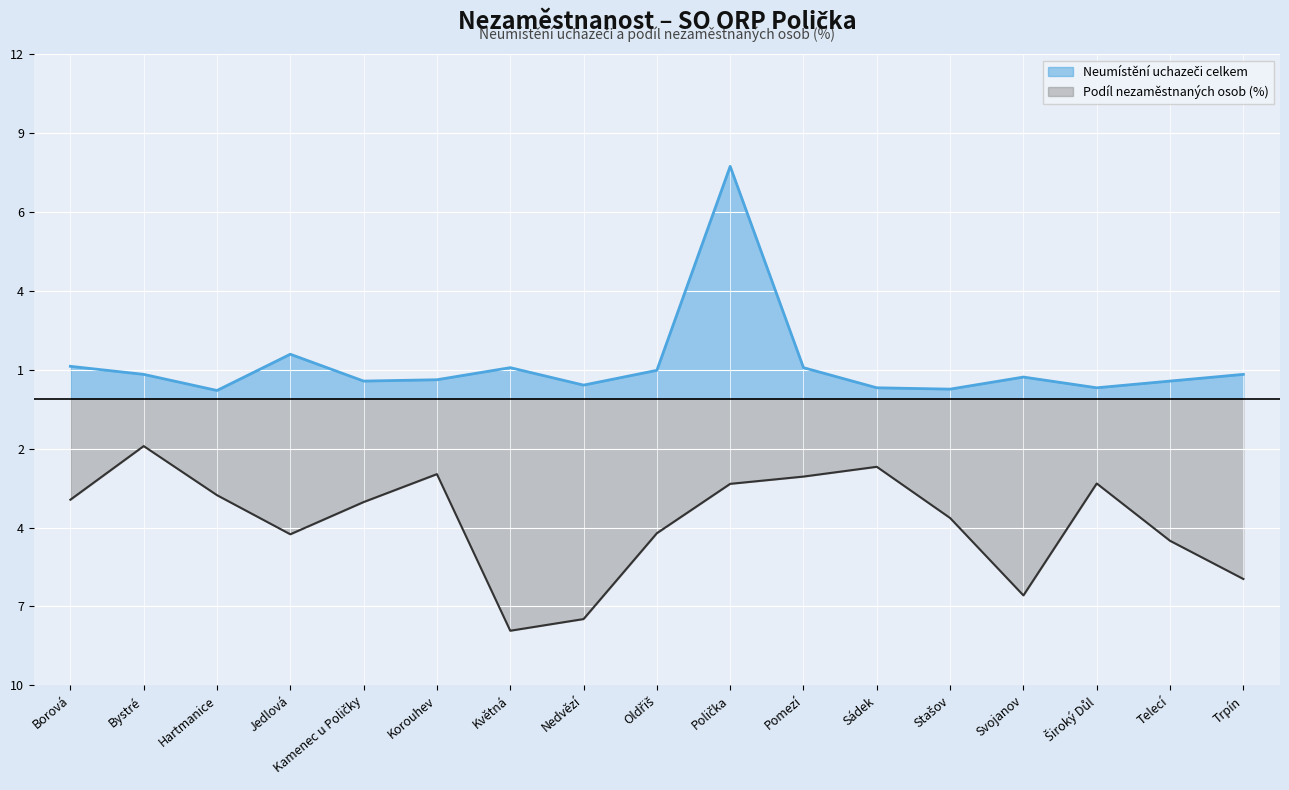

True or false: Podíl nezaměstnaných osob has a value of -0.8 at Široký Důl.

False